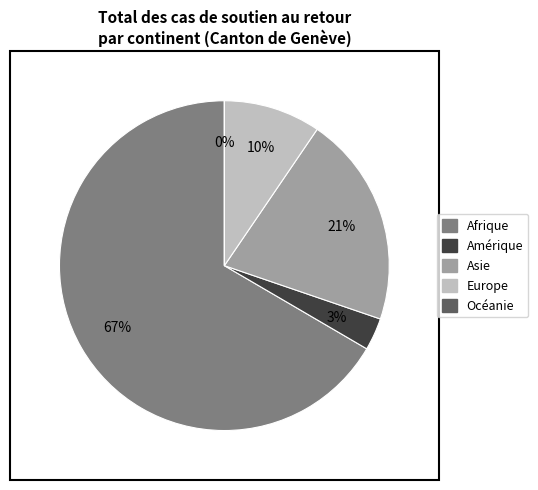

Rank the categories by value from lowest to highest.

Océanie, Amérique, Europe, Asie, Afrique